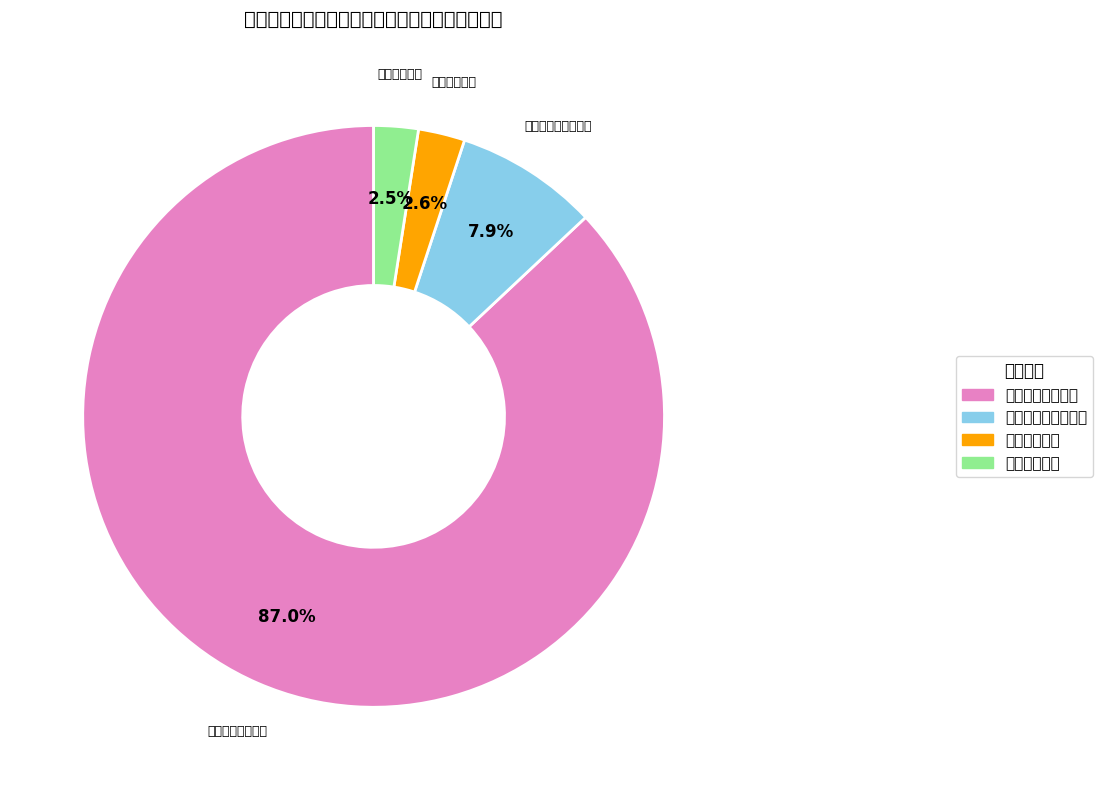

True or false: 社会保障和就业支出 accounts for 17% of the total.

False